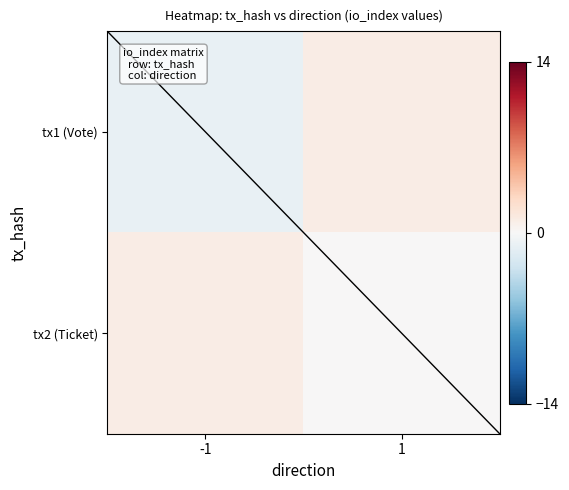

Reading left to right, what are all the values shown in this chart?

tx1 (Vote): -1=-1	1=1
tx2 (Ticket): -1=1	1=0